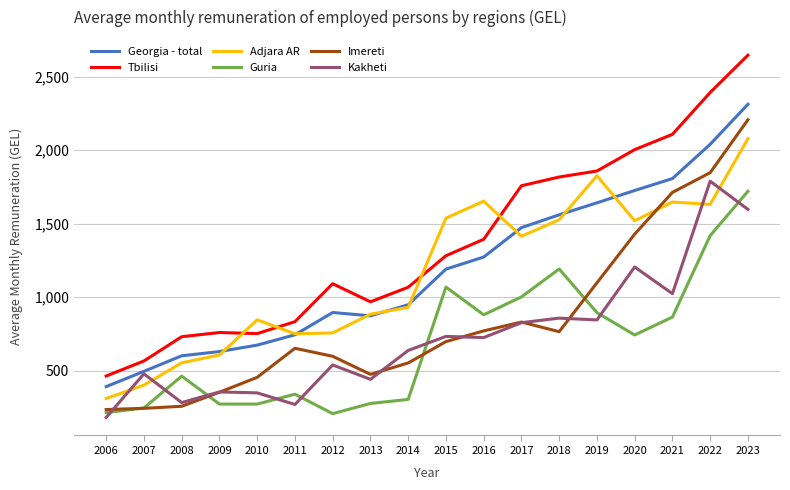

At which category does Georgia - total reach its first local valley?

2013